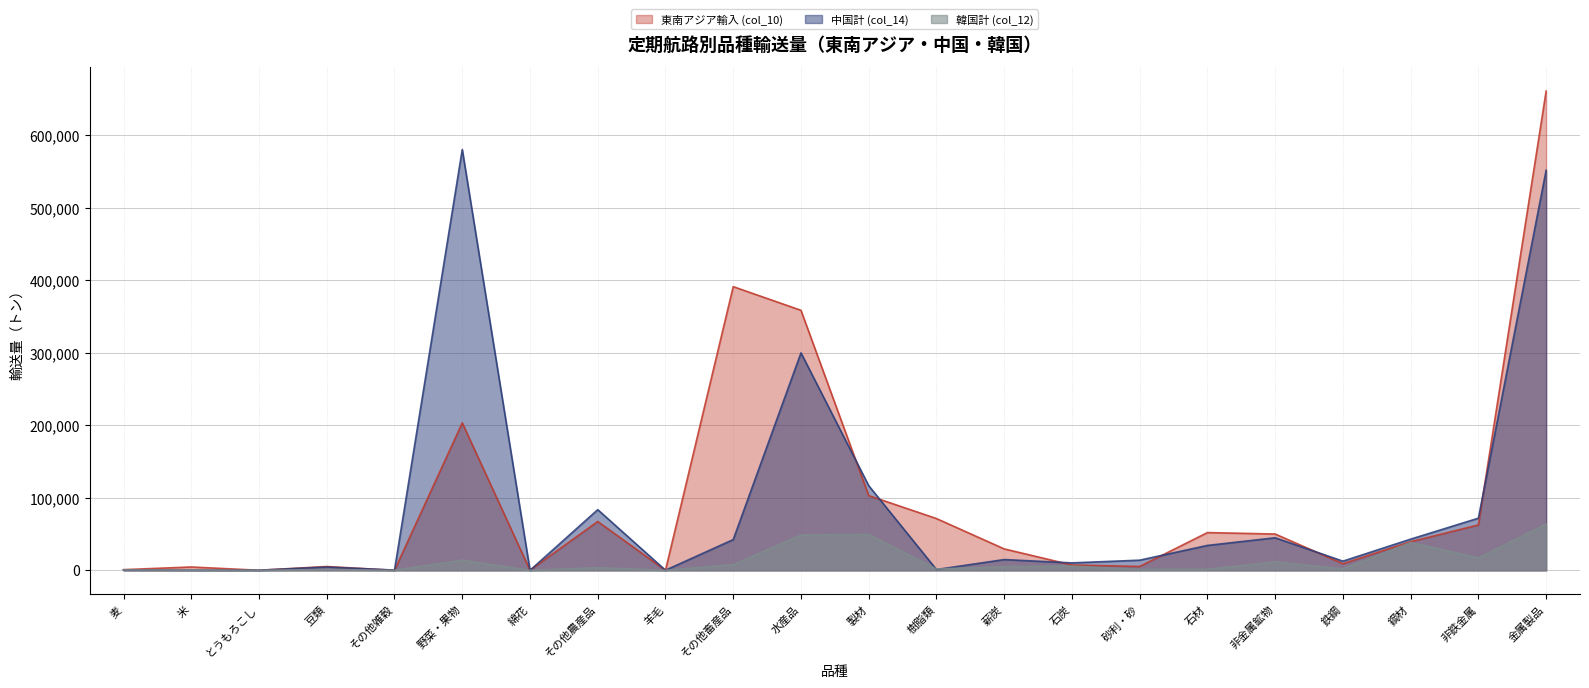

At その他畜産品, list the series in order from largest to smallest.

東南アジア輸入 (col_10), 中国計 (col_14), 韓国計 (col_12)